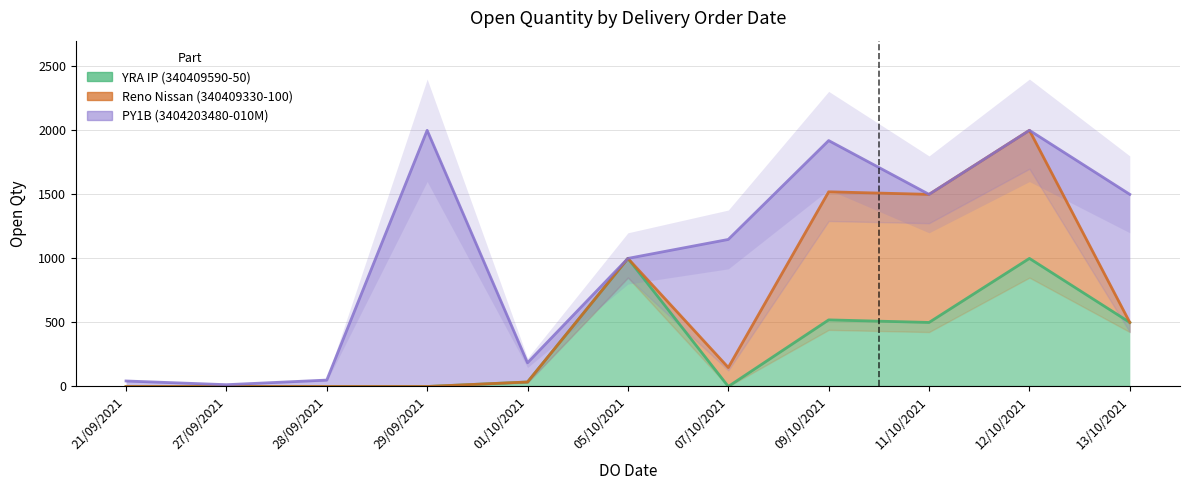

What is the difference between the second highest and minimum values in the YRA IP (340409590-50) series?

1000